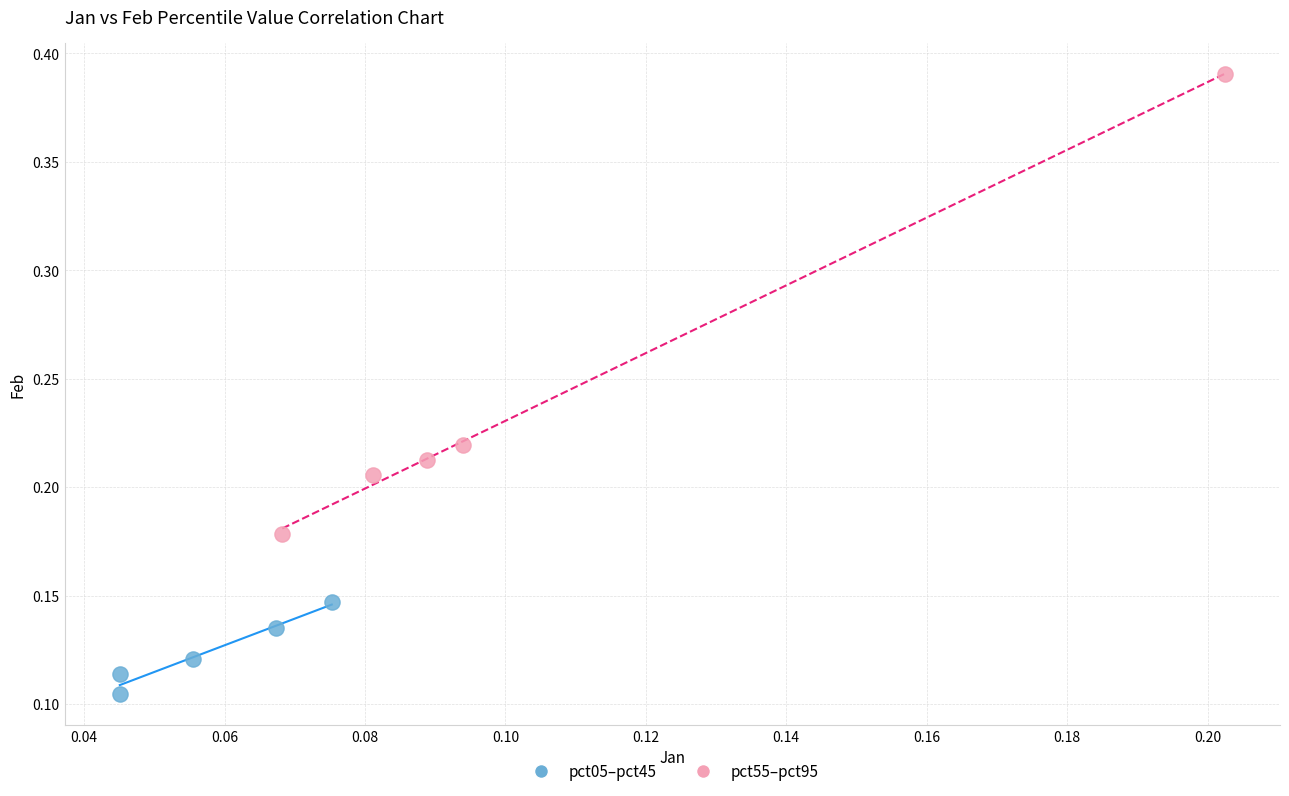

Which series reaches the minimum Y coordinate?

pct05–pct45